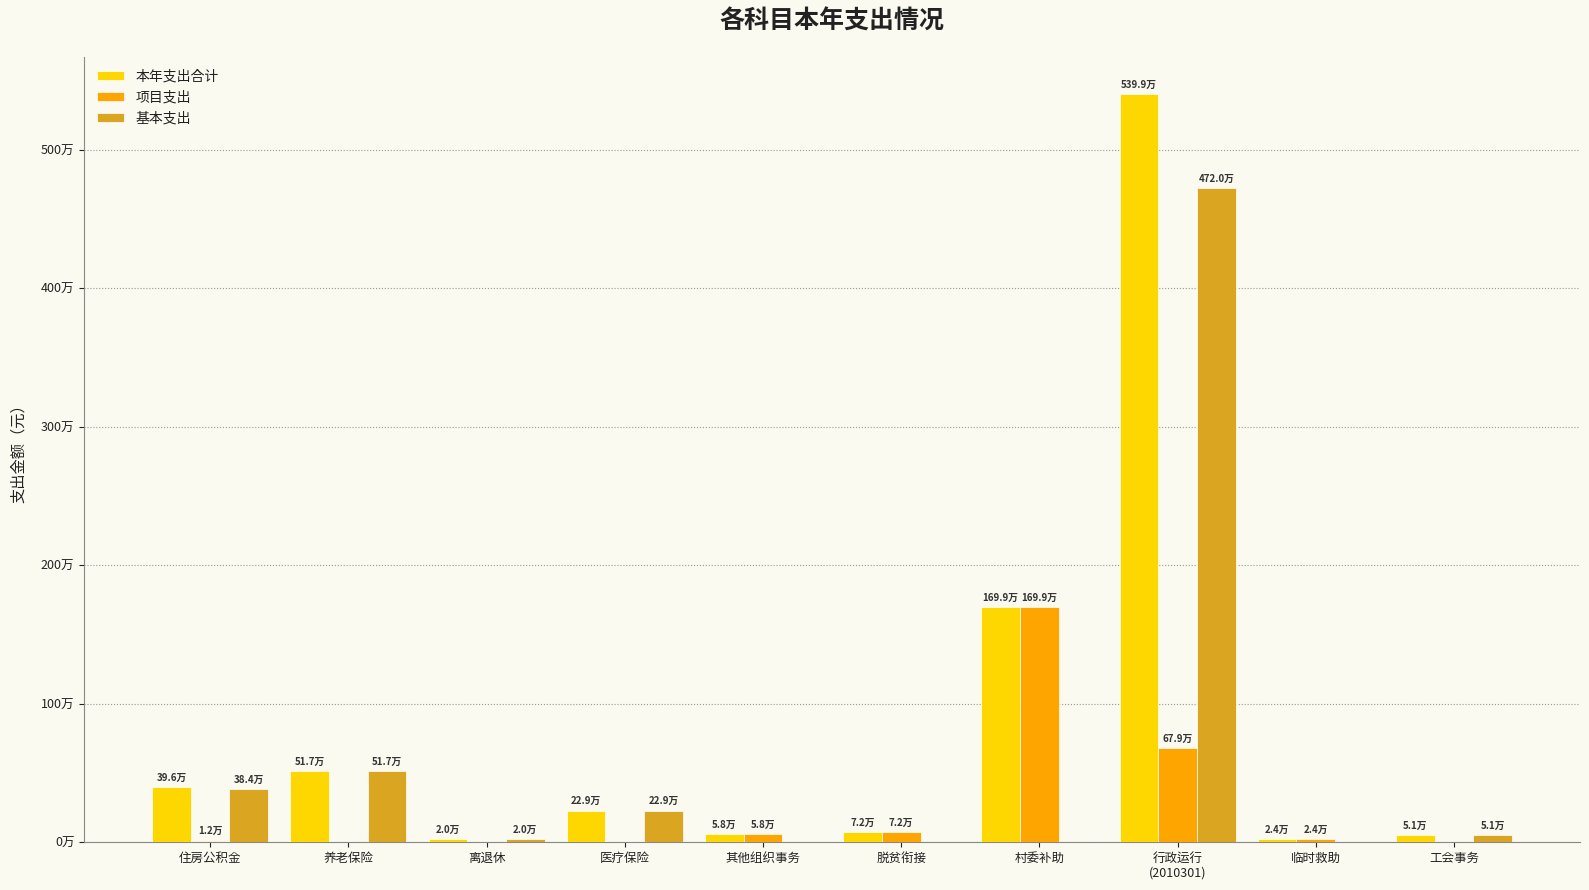

What are all the series names shown in the legend?

本年支出合计, 项目支出, 基本支出